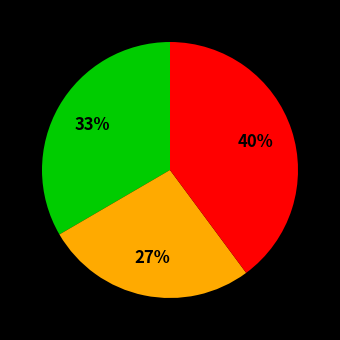

To the nearest percent, what is the difference between the largest and smallest slice percentages?

13%